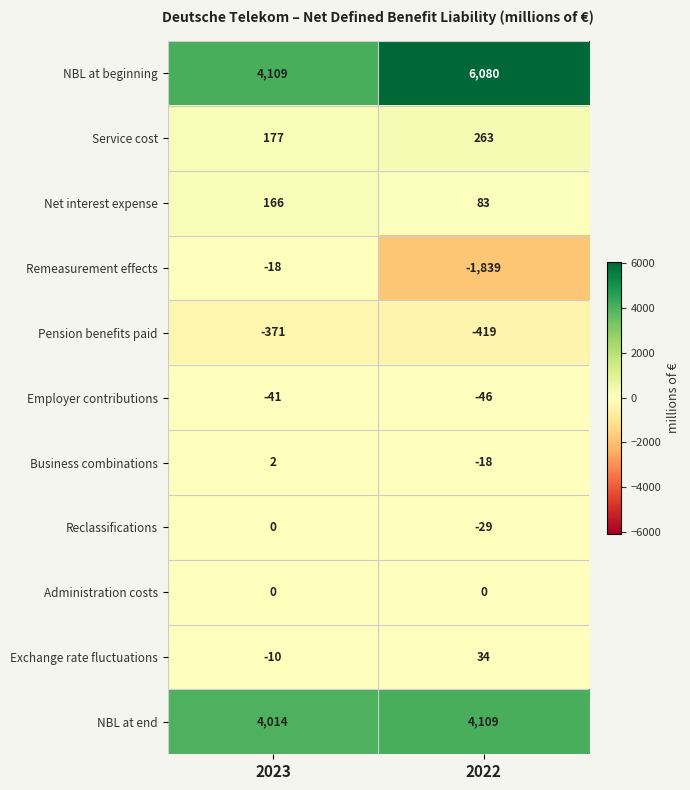

Which series changed the most between 2023 and 2022?

NBL at beginning